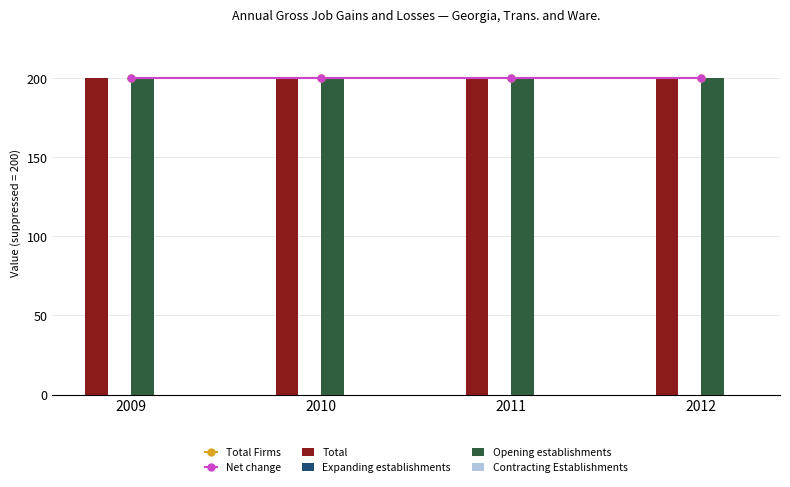

What is the total value across all series at 2009?

800